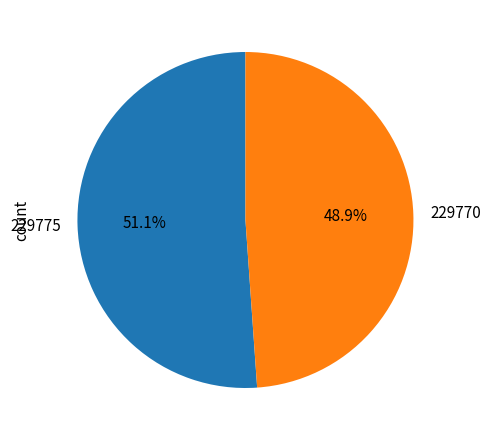

Is 229770 the majority of the pie?

No